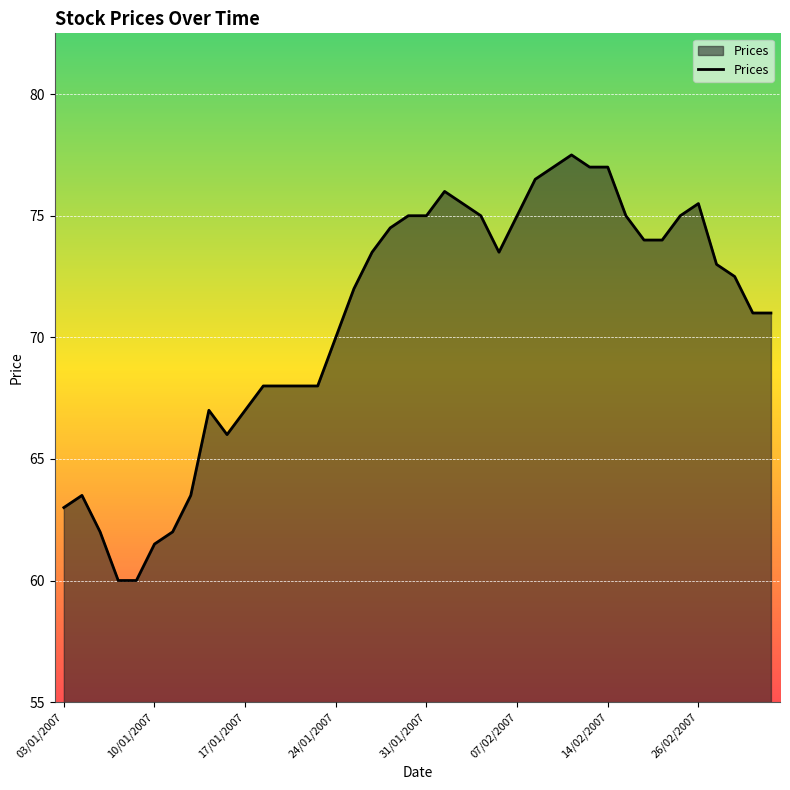

What is the greatest value displayed?

77.5